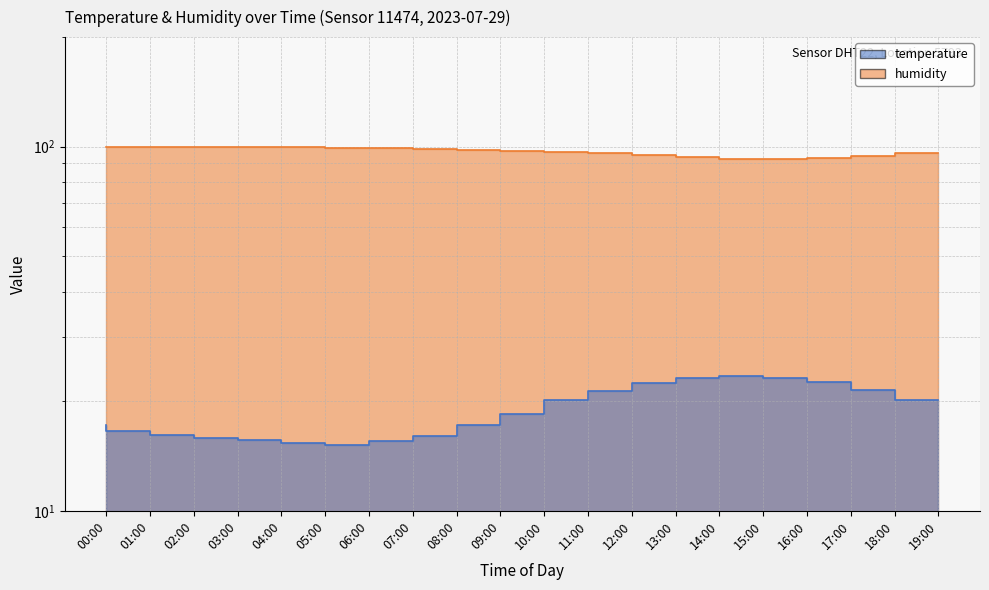

Is it true that humidity equals 149.2 at 06:00?

False